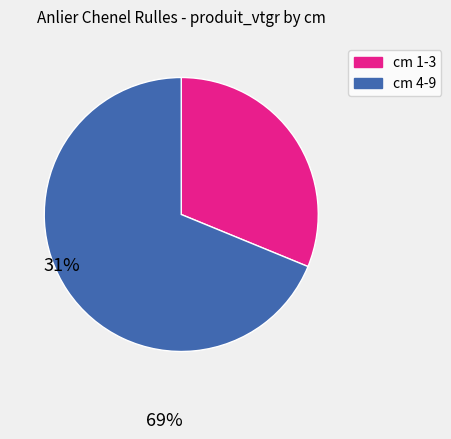

Count the number of slices in the pie.

2